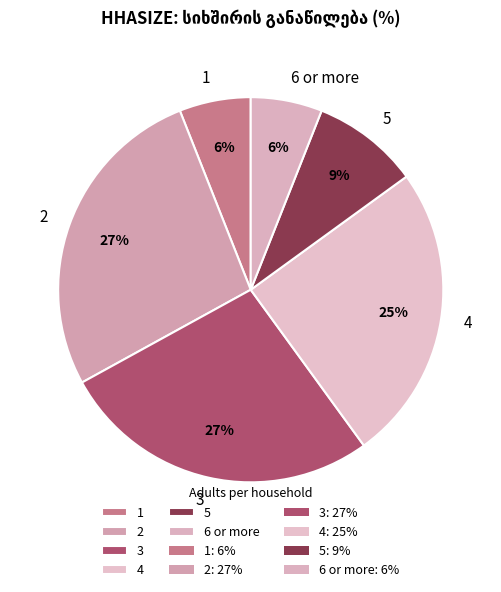

How many segments does this pie chart have?

6